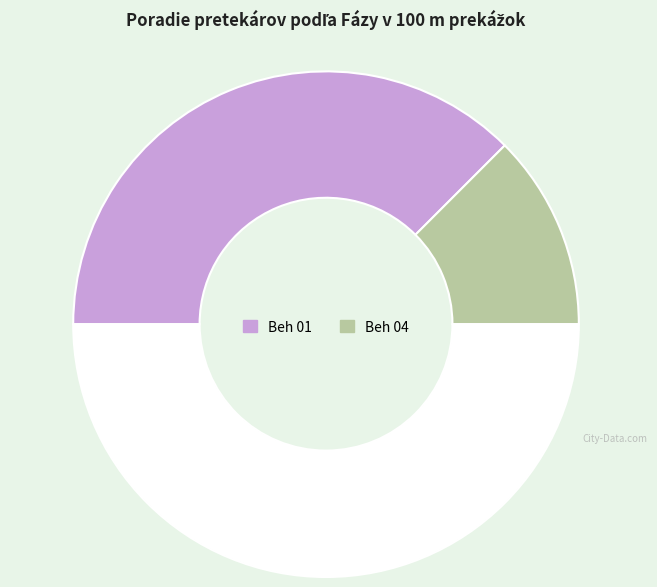

Rank the categories by value from lowest to highest.

Beh 04, Beh 01